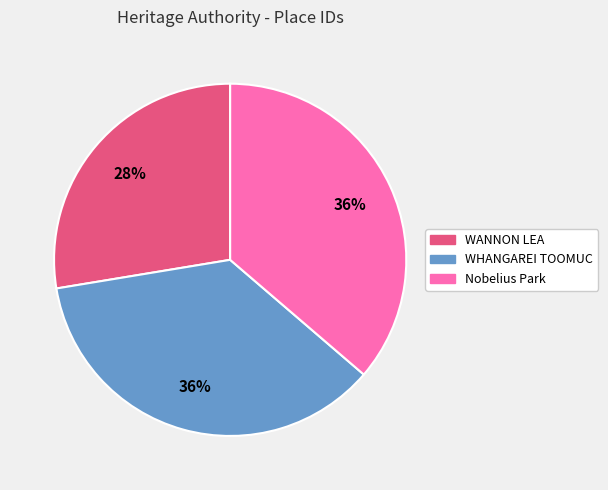

Is it true that WANNON LEA is 28% of the pie?

True